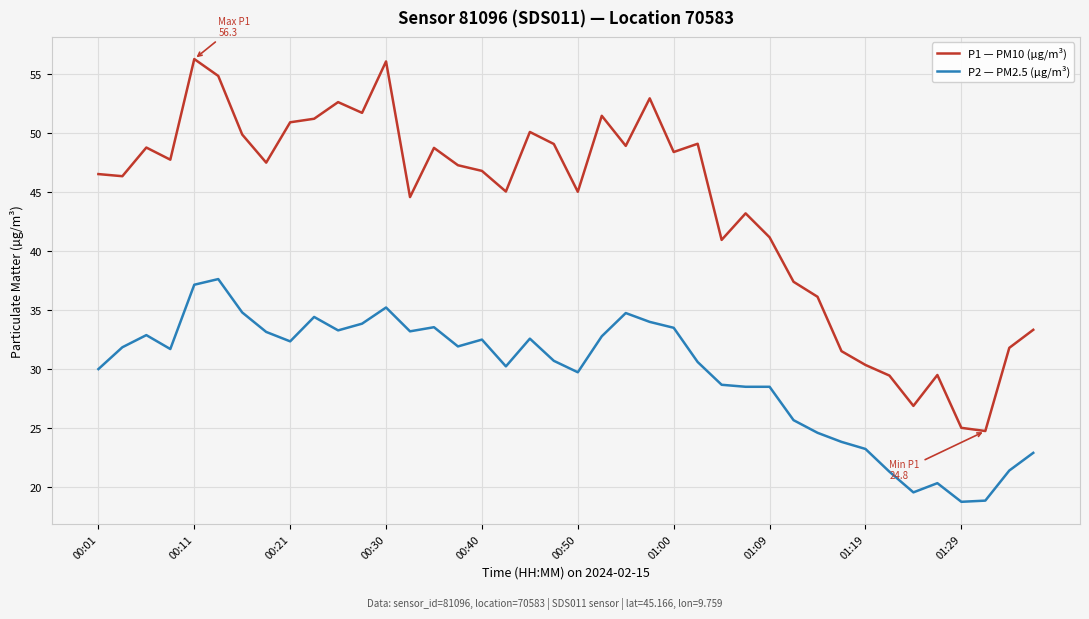

What is the difference between the second highest and minimum values in the P2 — PM2.5 (µg/m³) series?

18.4